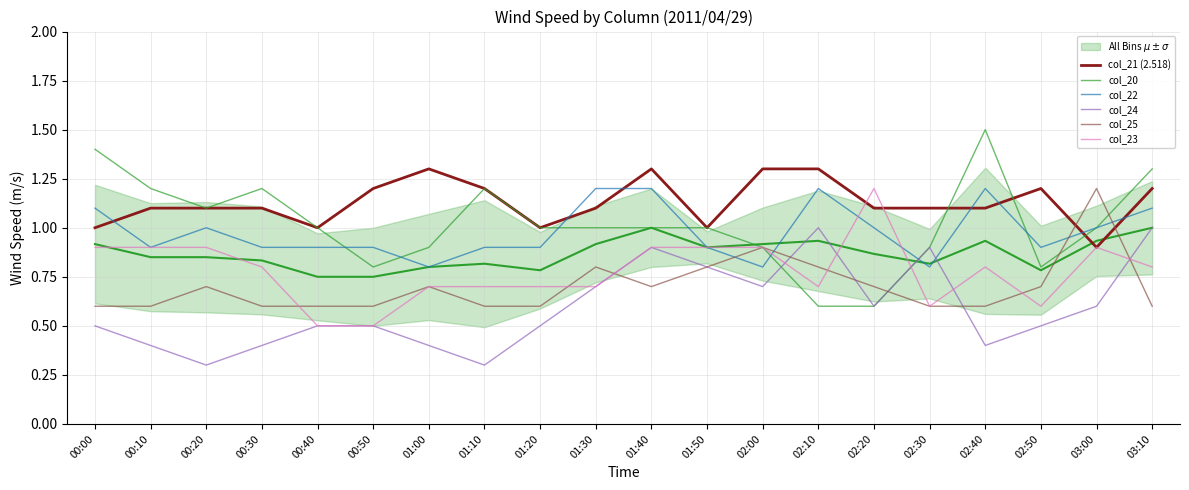

Where do col_22 and col_21 first cross each other?

00:00 and 00:10